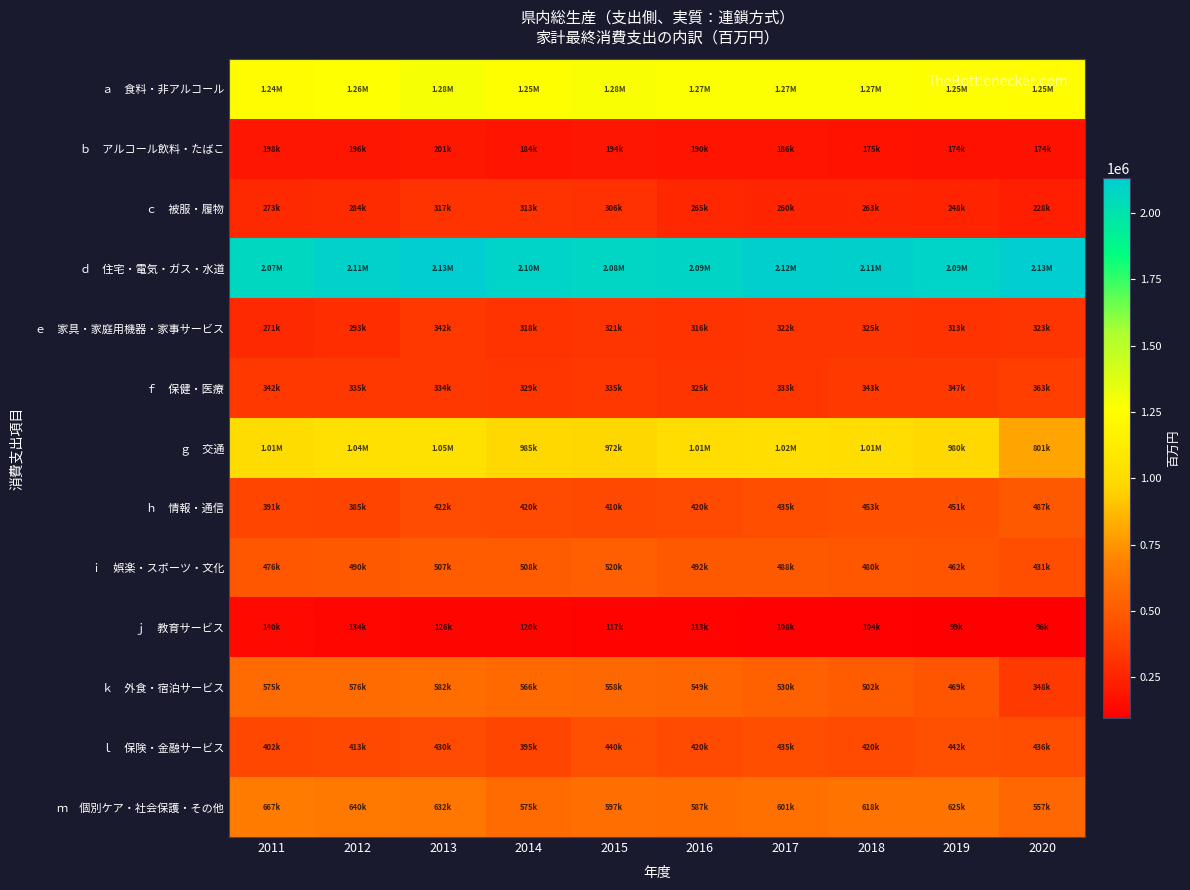

Rank the series at 2013 from highest to lowest value.

ｄ 住宅・電気・ガス・水道, ａ 食料・非アルコール, ｇ 交通, ｍ 個別ケア・社会保護・その他, ｋ 外食・宿泊サービス, ｉ 娯楽・スポーツ・文化, ｌ 保険・金融サービス, ｈ 情報・通信, ｅ 家具・家庭用機器・家事サービス, ｆ 保健・医療, ｃ 被服・履物, ｂ アルコール飲料・たばこ, ｊ 教育サービス